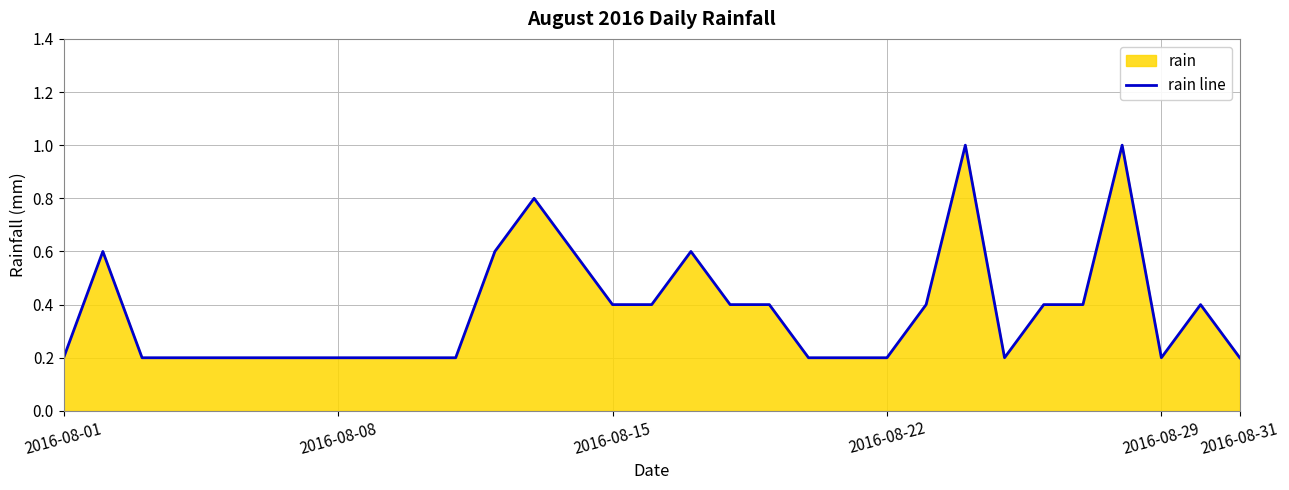

What is the difference between the maximum and minimum values?

0.8